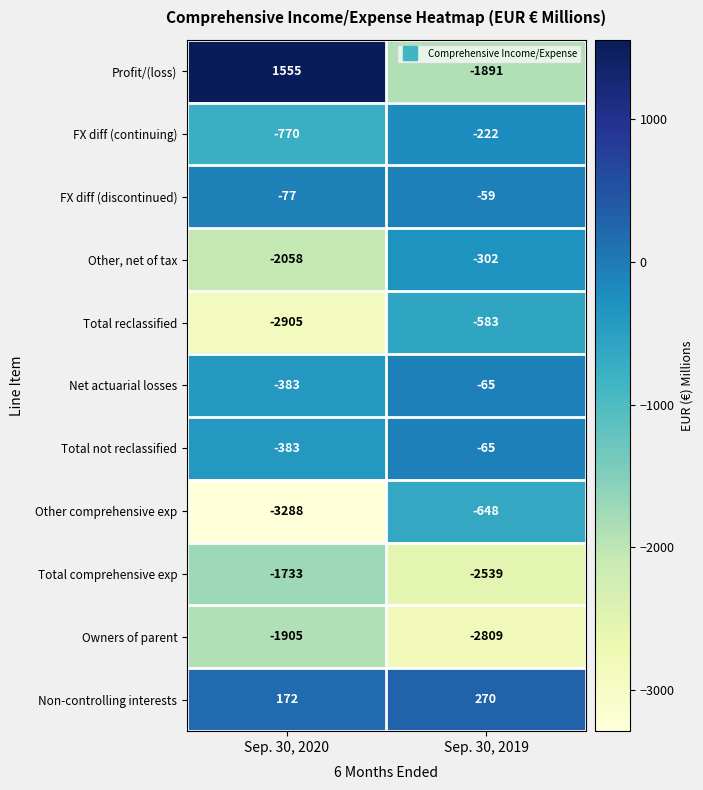

Between Sep. 30, 2020 and Sep. 30, 2019, which series saw the biggest shift?

Profit/(loss)